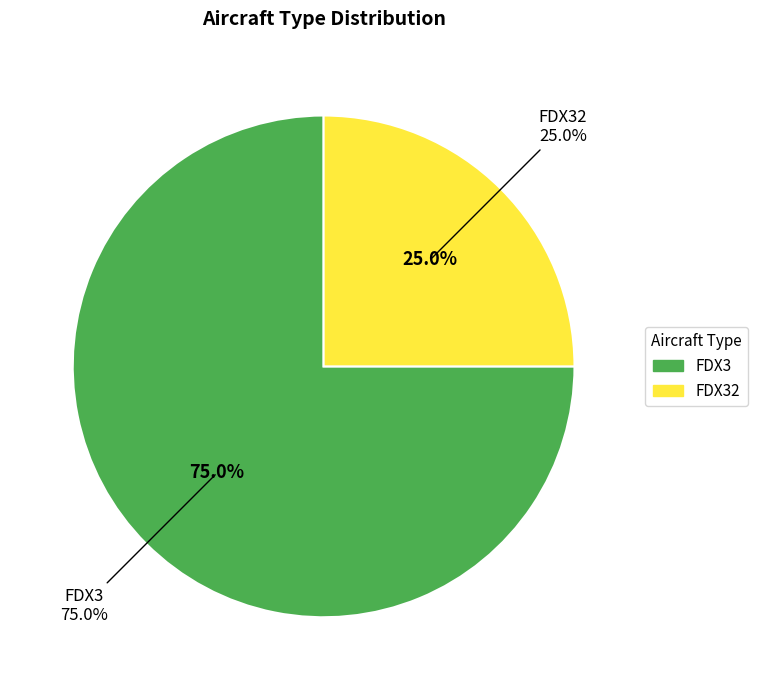

Do FDX32 and FDX3 together represent more than half of the pie?

Yes